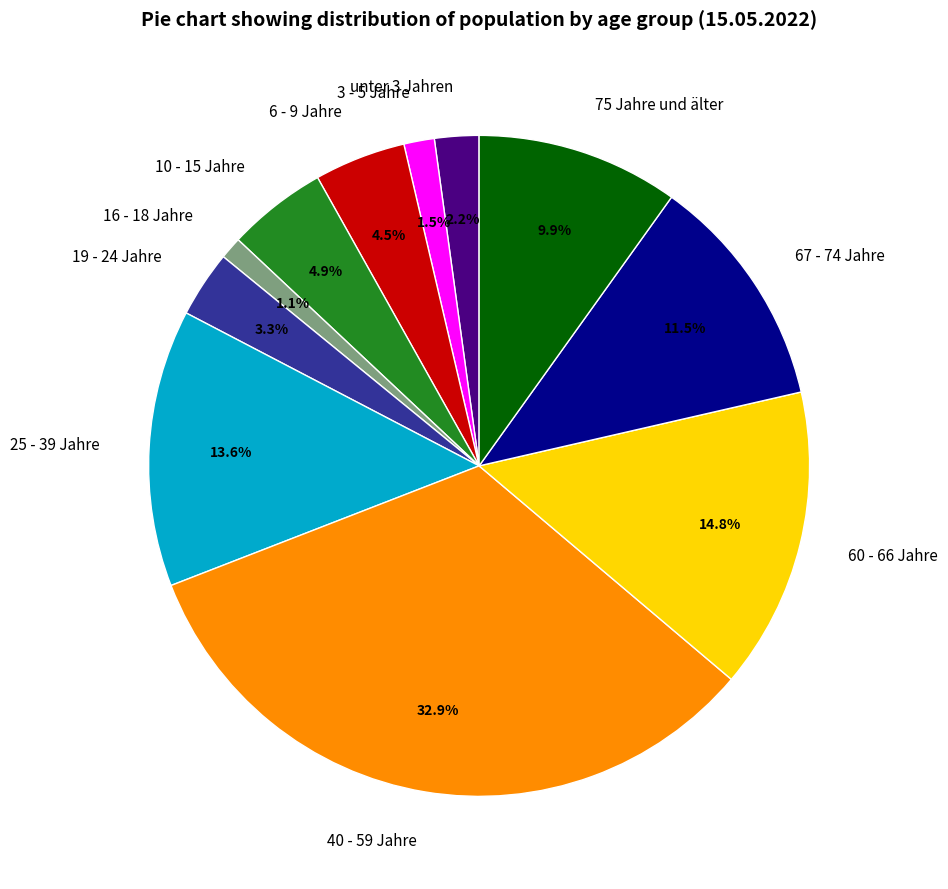

Is 40 - 59 Jahre the majority of the pie?

No